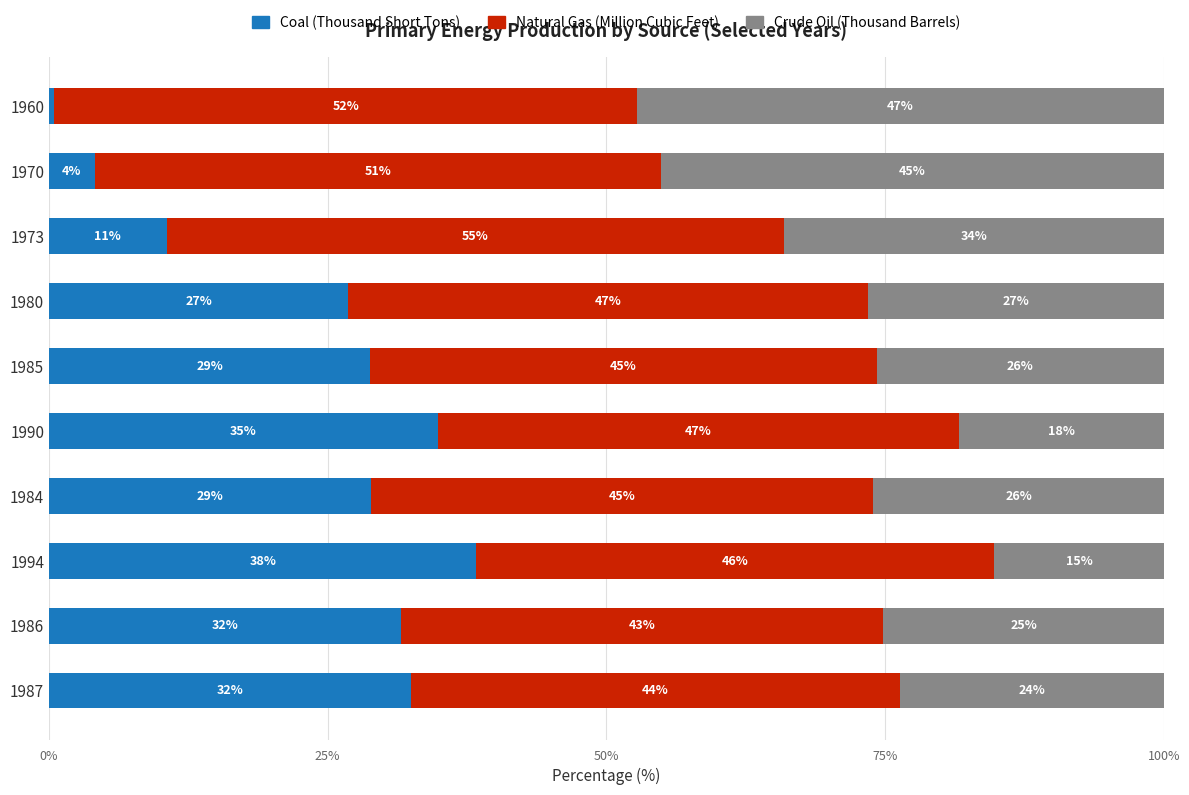

What are all the series names shown in the legend?

Coal (Thousand Short Tons), Natural Gas (Million Cubic Feet), Crude Oil (Thousand Barrels)